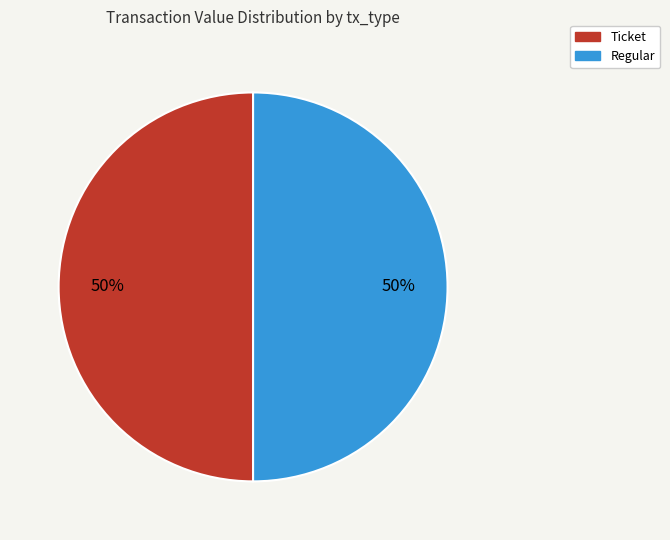

How many segments does this pie chart have?

2